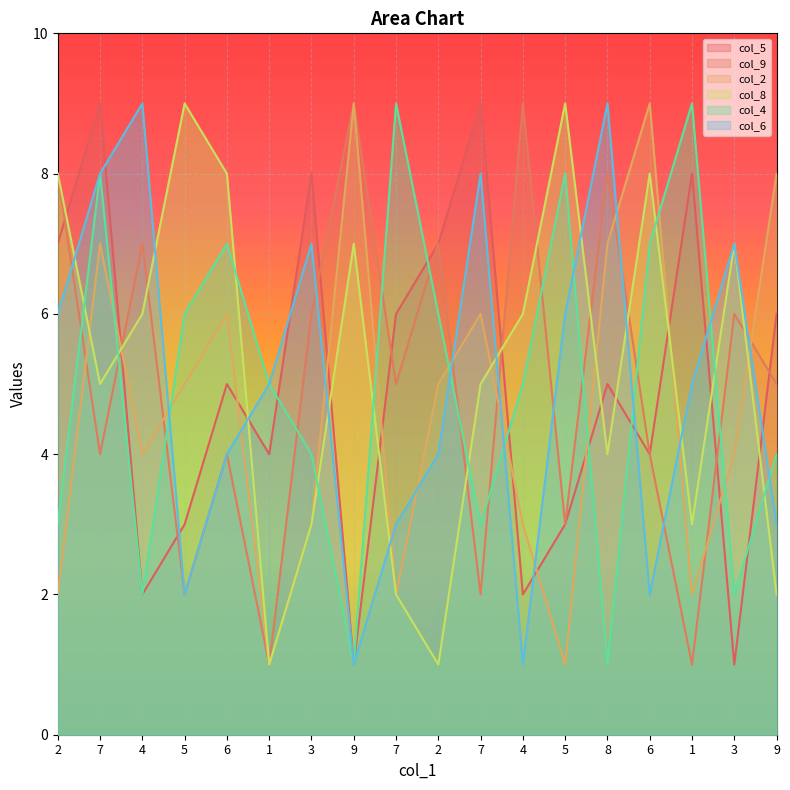

Where is col_5 nearest to the value 5?

6